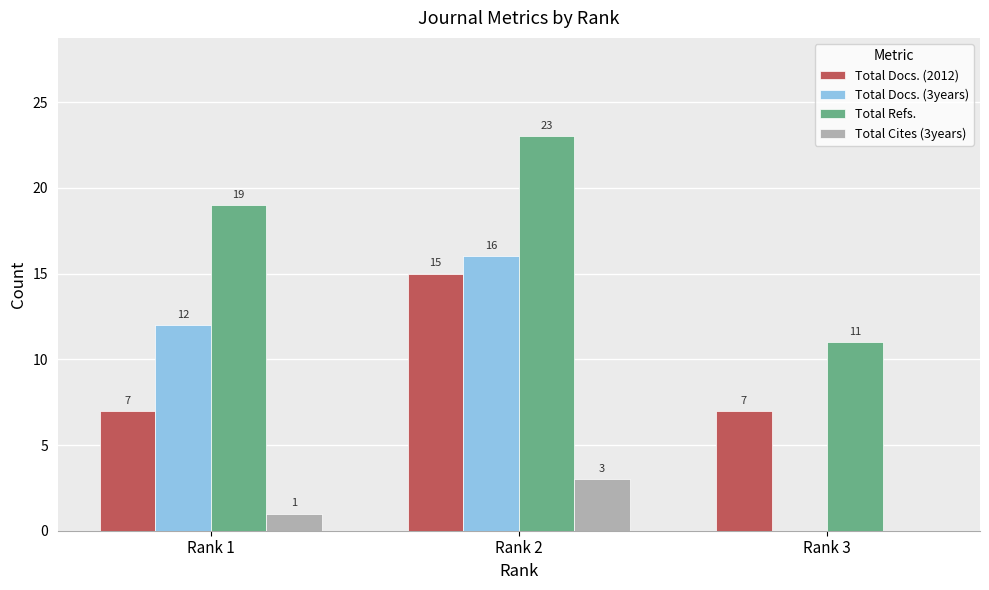

Count the Total Refs. values in the range 11 to 23.

3